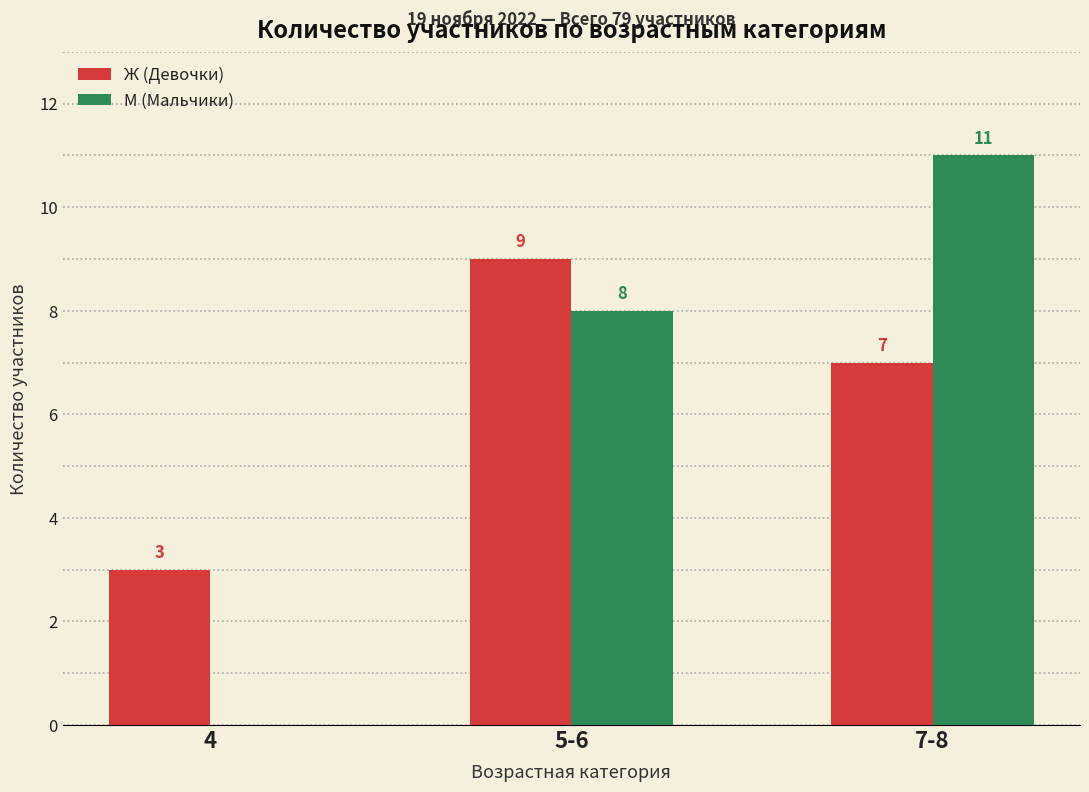

What are all the series names shown in the legend?

Ж (Девочки), М (Мальчики)